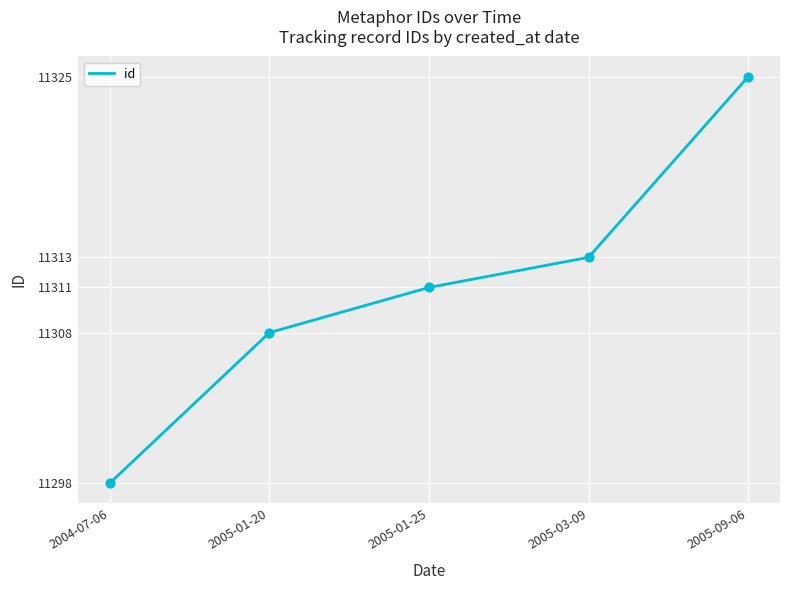

What is the change in value from 2005-01-25 to 2005-09-06?

+14